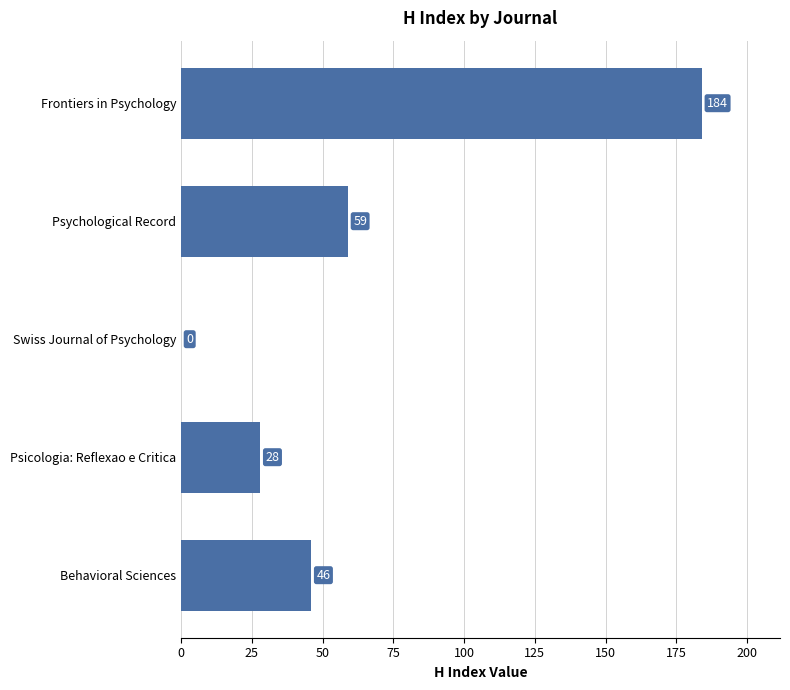

Reading top to bottom, what are all the values shown in this chart?

Frontiers in Psychology=184	Psychological Record=59	Swiss Journal of Psychology=0	Psicologia: Reflexao e Critica=28	Behavioral Sciences=46